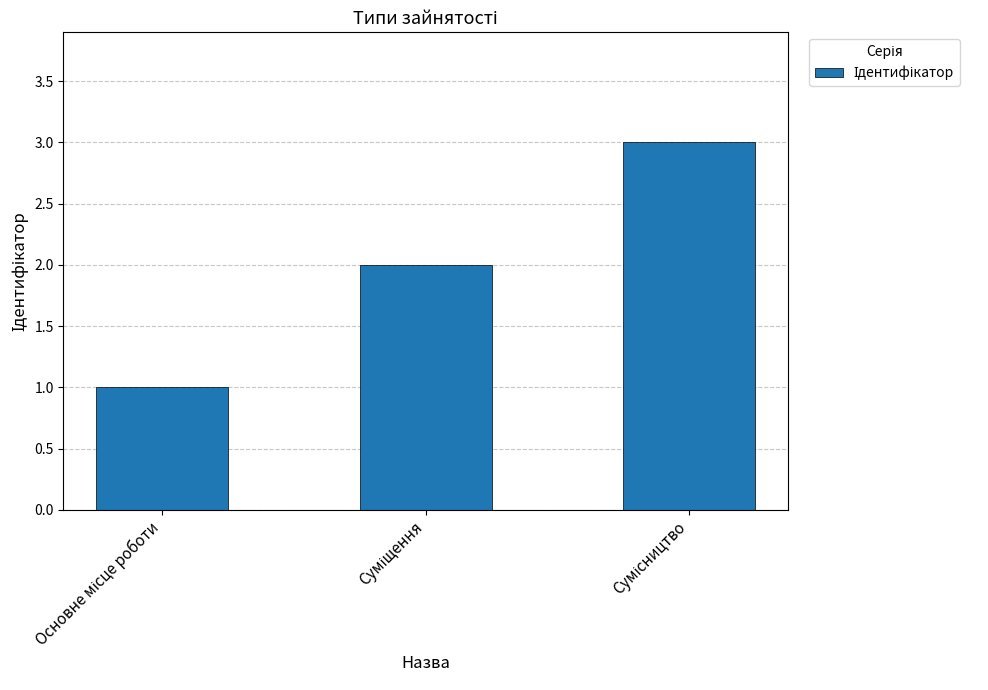

What is the sum of all values?

6